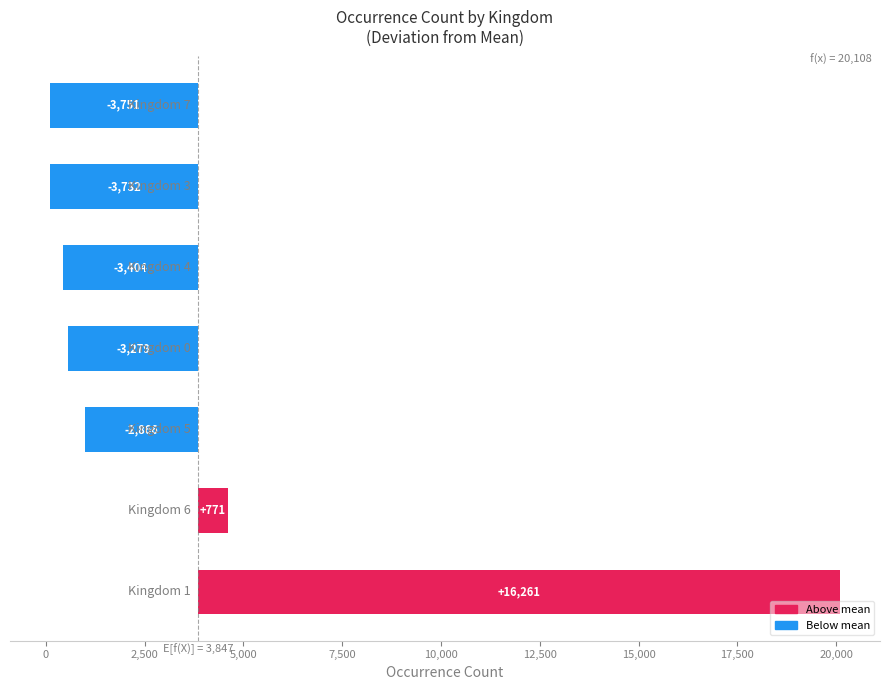

Reading left to right, what are all the values shown in this chart?

-2,500=16261	0=771	2,500=-2866	5,000=-3279	7,500=-3404	10,000=-3732	12,500=-3751